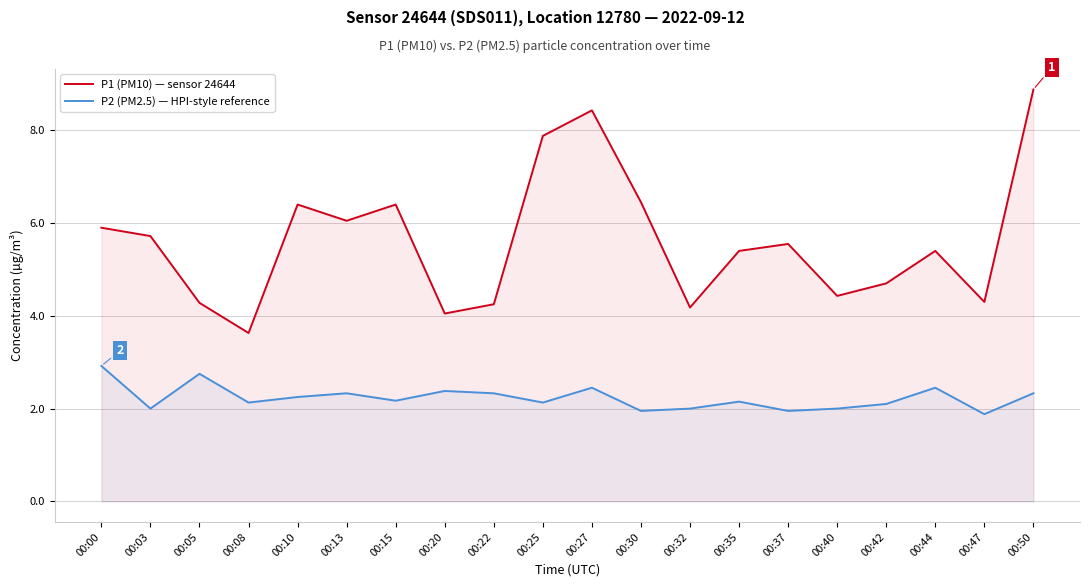

What is the average value of the P2 (PM2.5) — HPI-style reference series?

2.2